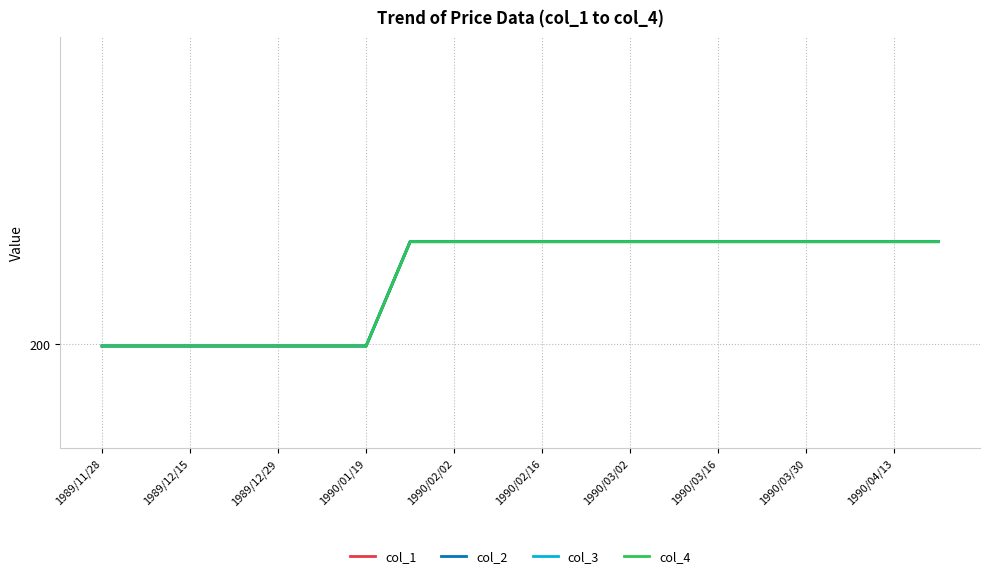

Which label corresponds to the smallest value in the chart?

1989/11/28